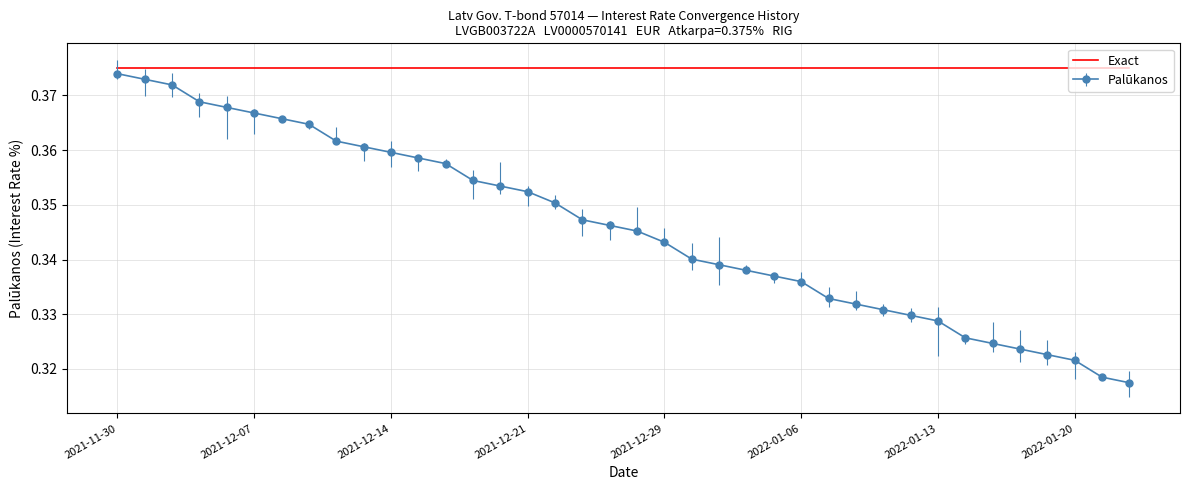

List the series in order of their overall mean, lowest first.

Palūkanos, Exact